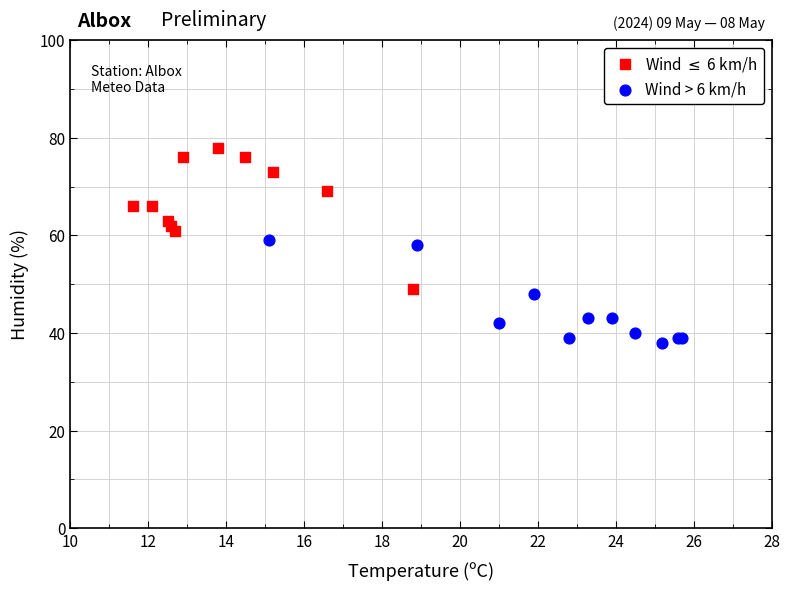

Which series reaches the minimum Y coordinate?

Wind > 6 km/h